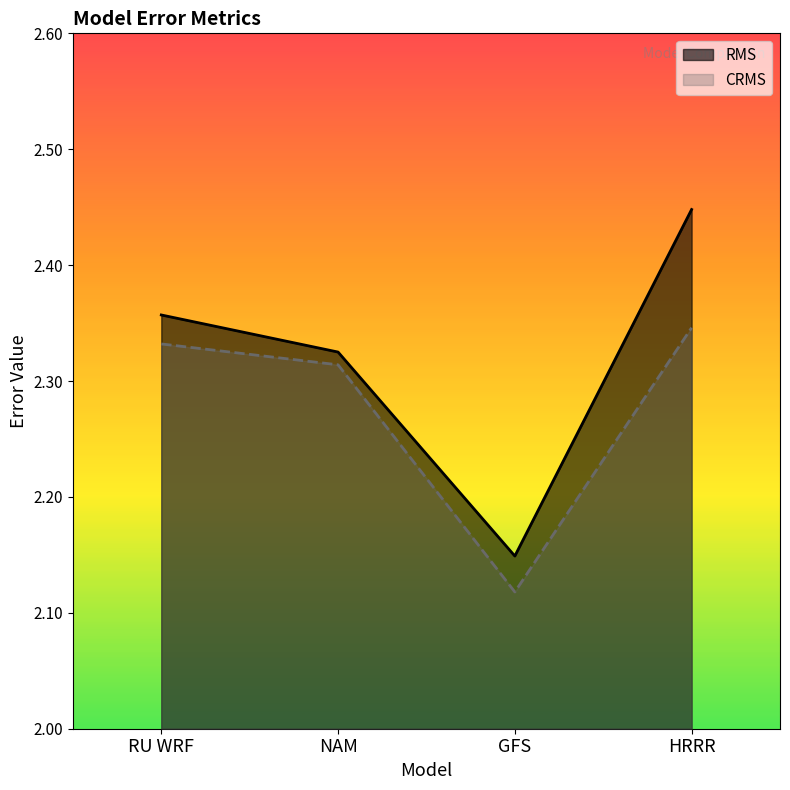

What is the sum of the RMS values at GFS and HRRR?

4.6